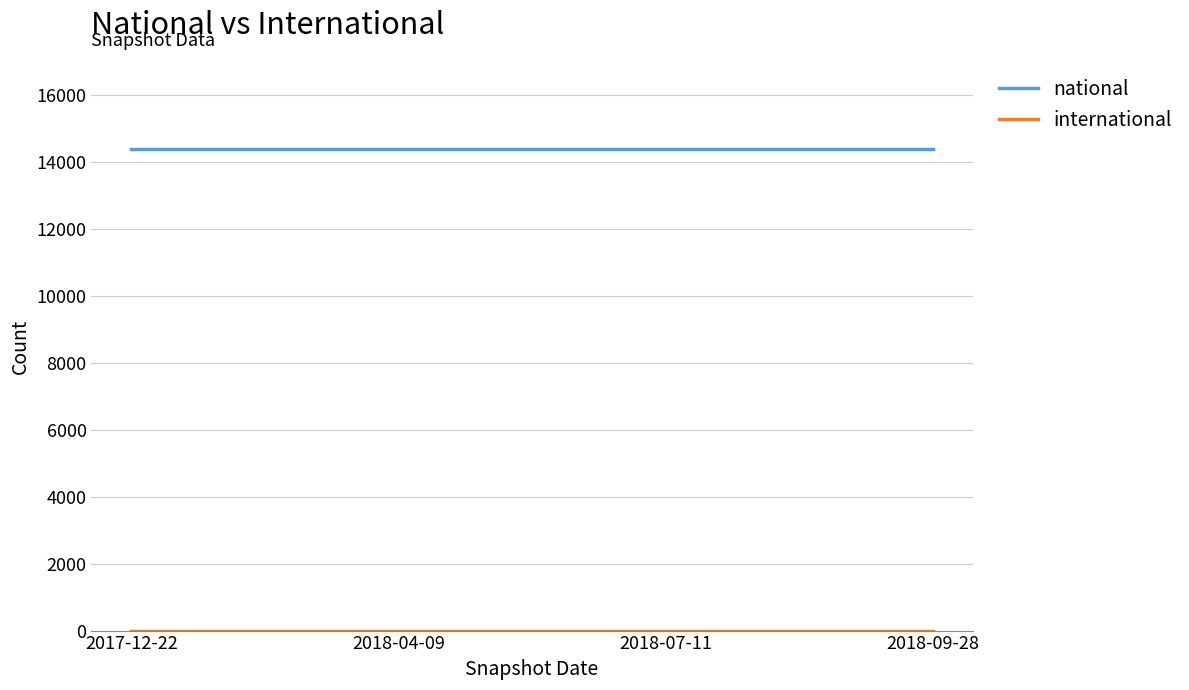

At how many categories does at least one series exceed 4951?

4